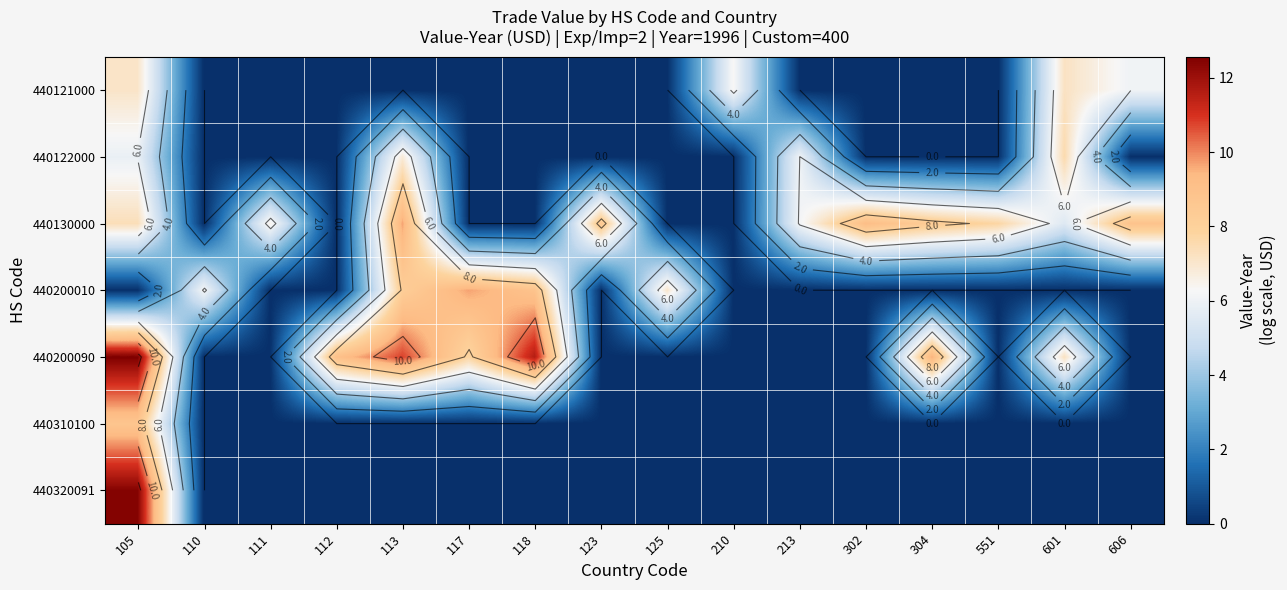

The value of 440122000 at 302 is 0.0. True or false?

True